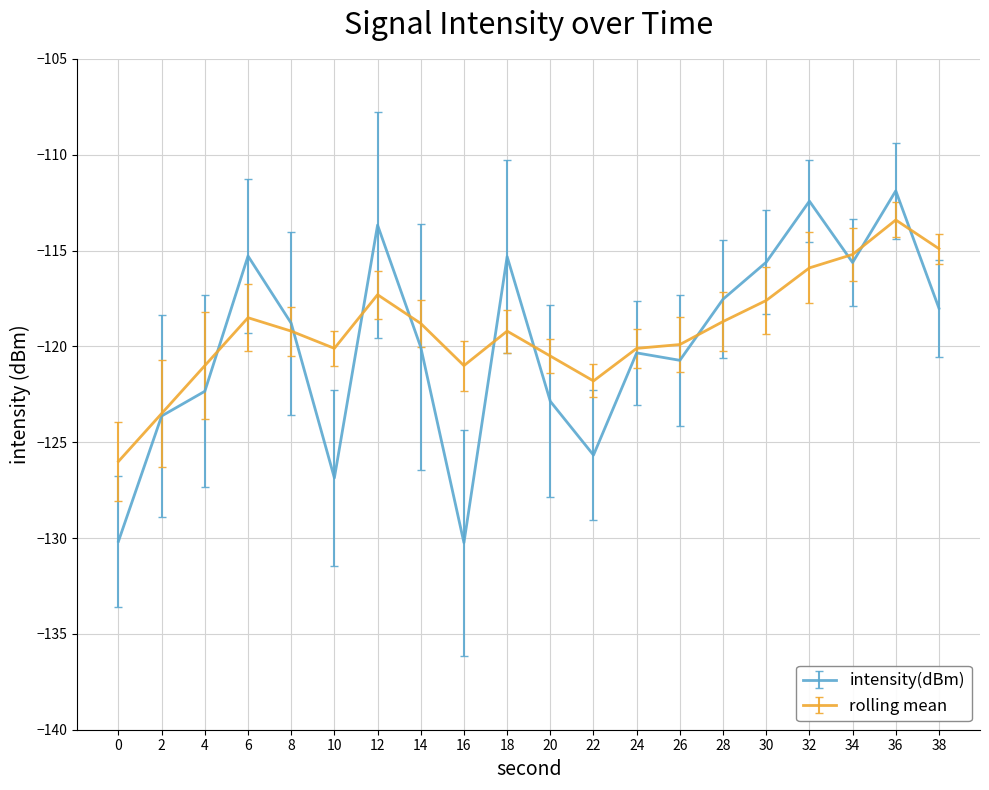

Count the number of categories in the chart.

20